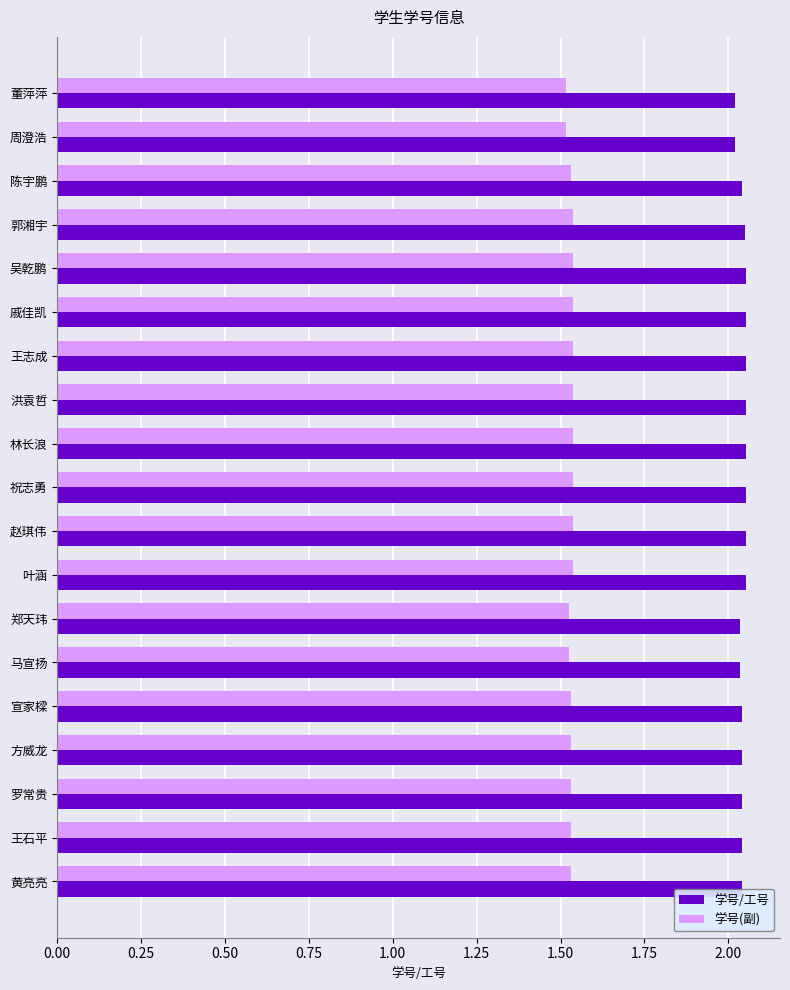

Which series has the largest total across all categories?

学号/工号